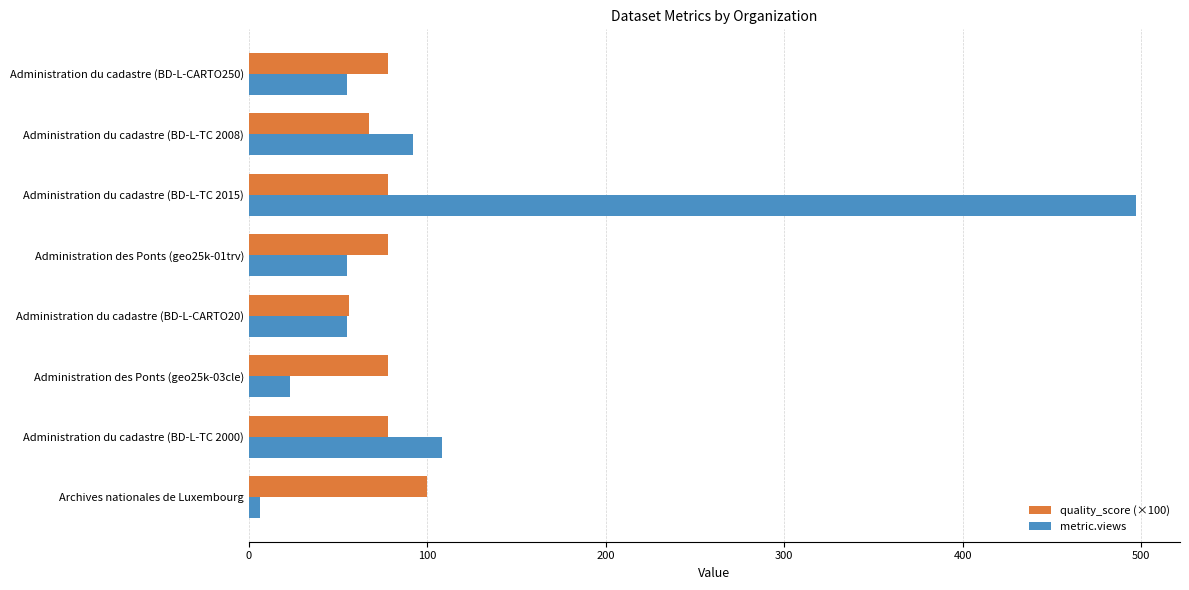

Between Administration des Ponts (geo25k-01trv) and Administration du cadastre (BD-L-TC 2015), which series saw the biggest shift?

metric.views